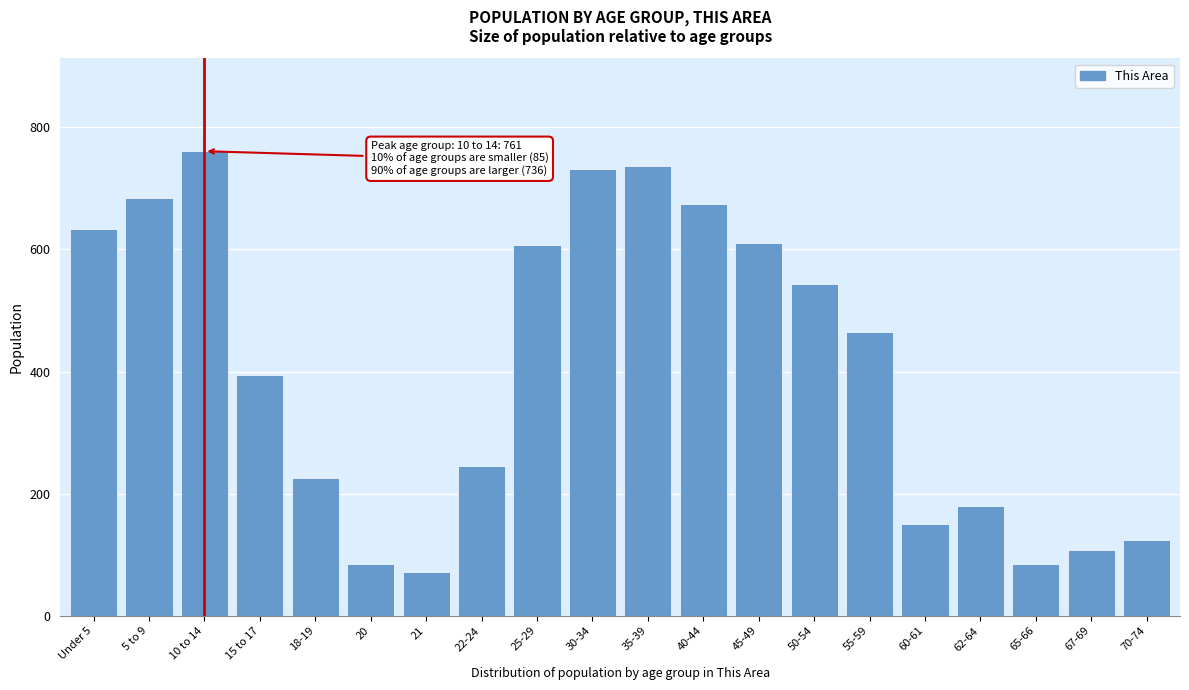

The value at 65-66 is 21. True or false?

False